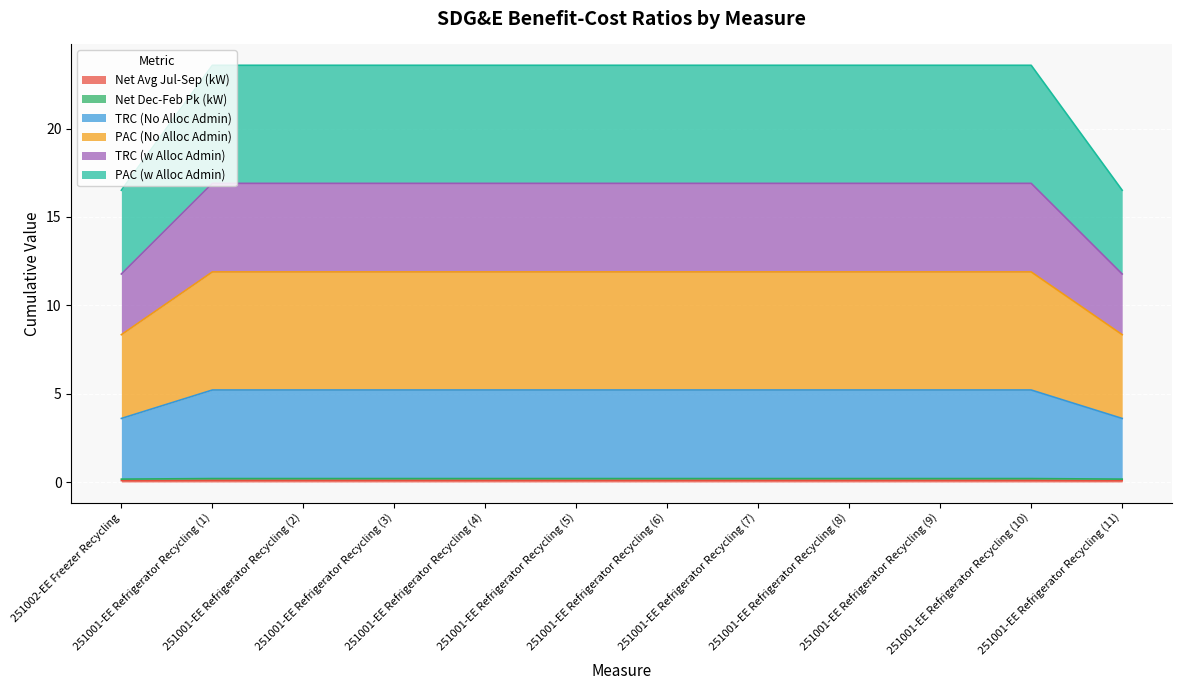

True or false: Net Avg Jul-Sep (kW) and PAC (w Alloc Admin) cross at least once.

False